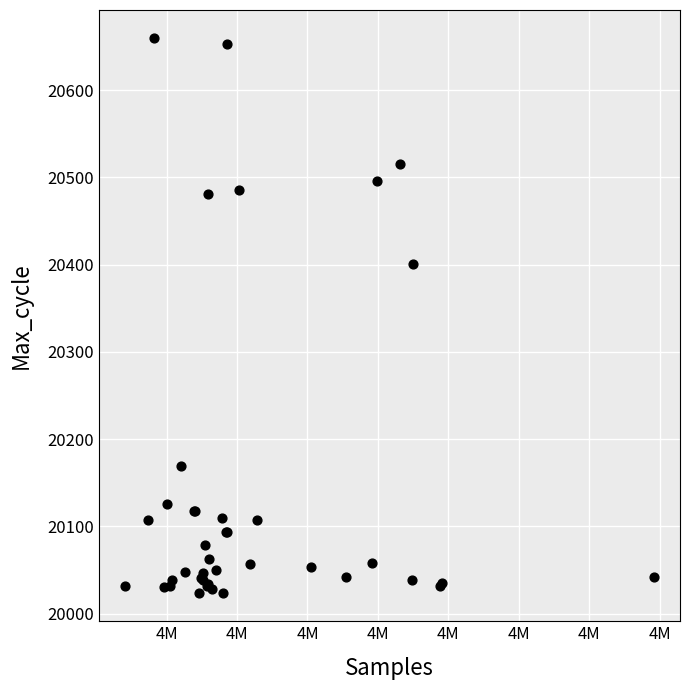

What Y value in the scatter plot is closest to 20341?

20401